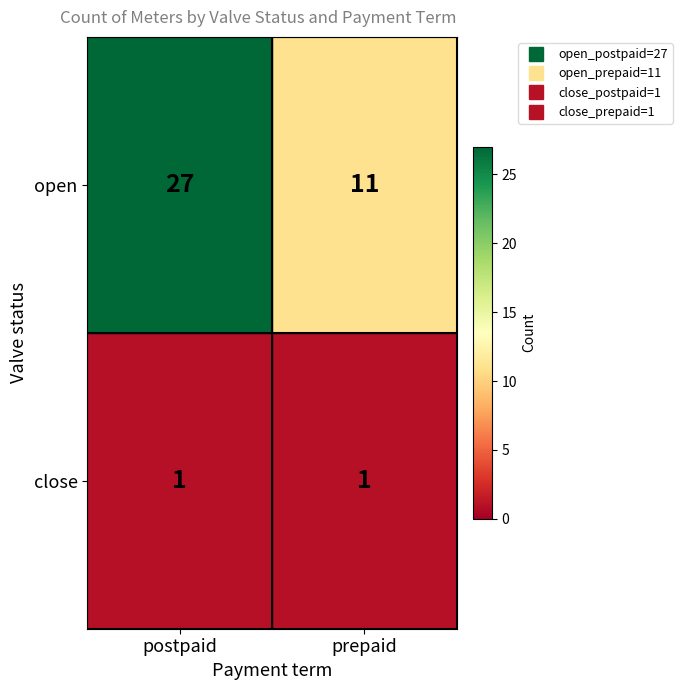

List the series in order of their overall mean, highest first.

open, close